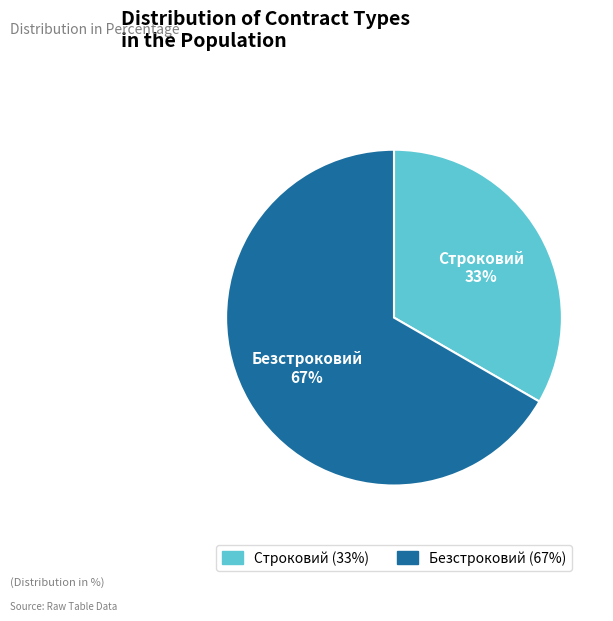

True or false: Безстроковий accounts for 54% of the total.

False